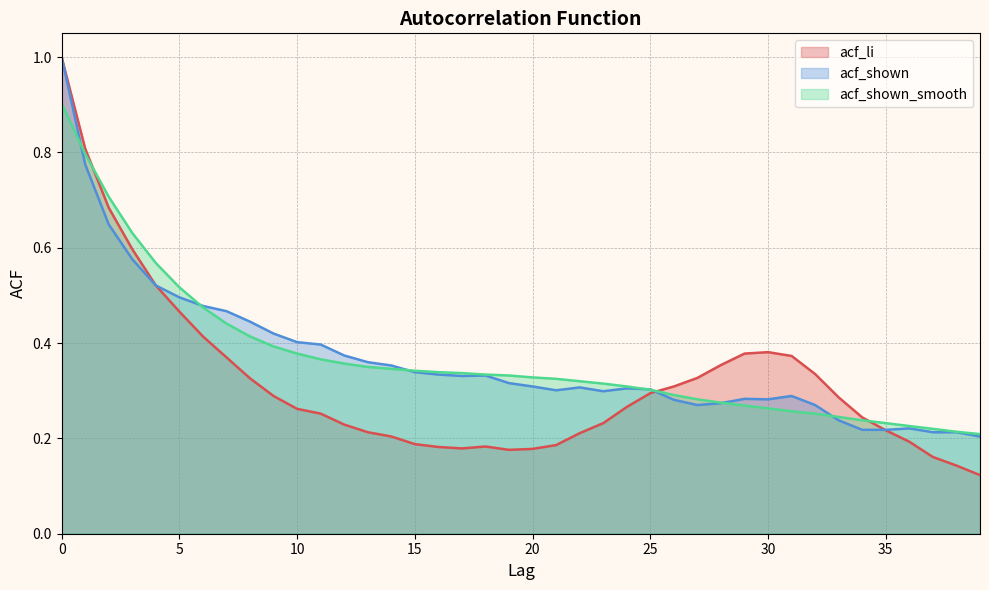

What is the difference between the acf_li values at 36 and 32?

0.1